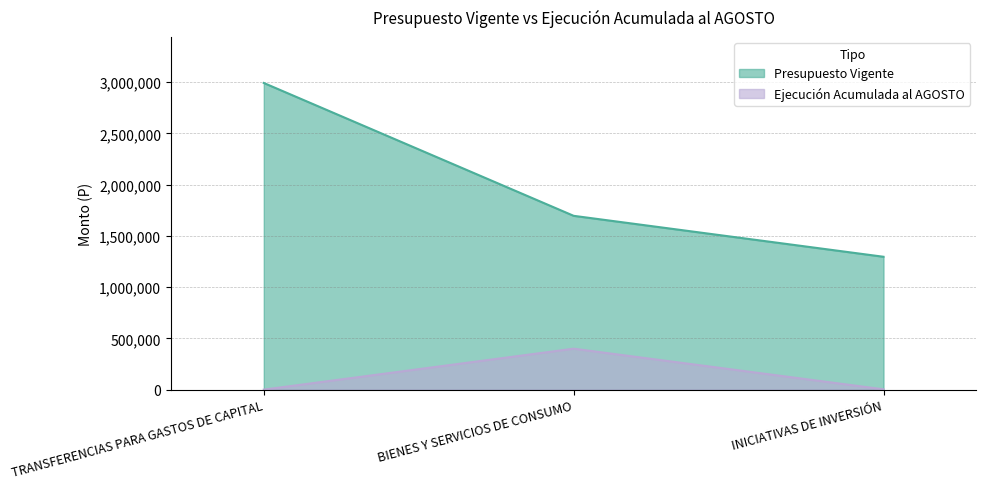

How many lines are shown in the chart?

2